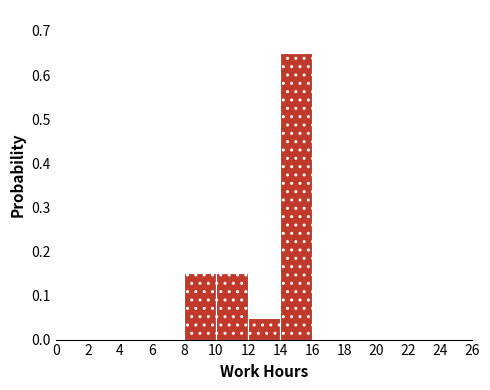

What is the height of the bar covering 12 to 14 on the x-axis? The values are not printed on the chart, so give them approximately, as read against the axis.

0.05